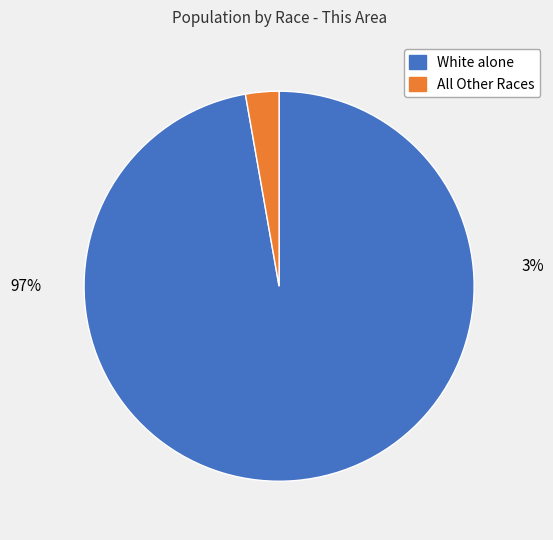

Is there any slice that represents more than half of the pie?

Yes